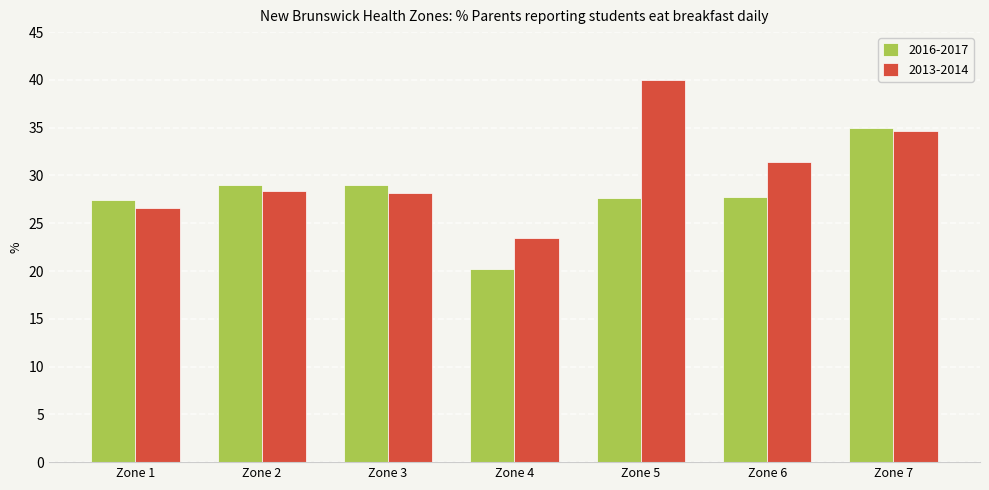

The value of 2013-2014 at Zone 1 is 26.6. True or false?

True